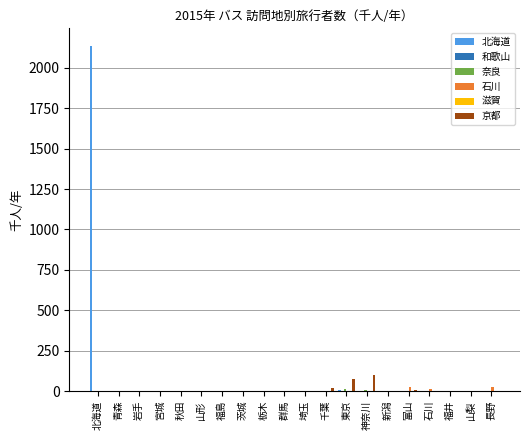

At which category is the sum across all series the highest?

北海道